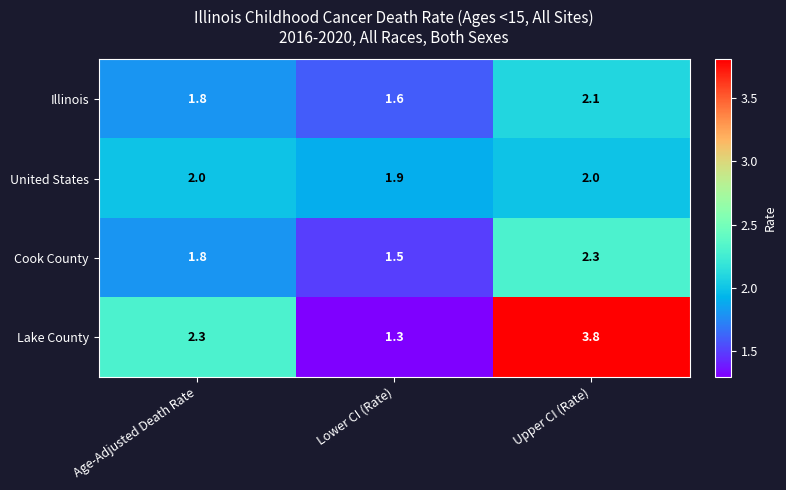

Which series has the largest total across all categories?

Lake County